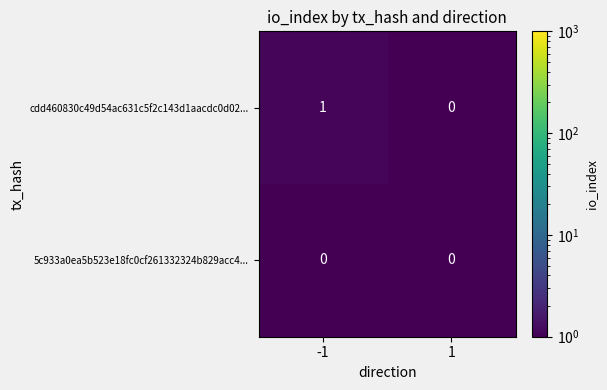

Reading right to left, list all the values displayed in this chart.

cdd460830c49d54ac631c5f2c143d1aacdc0d02...: 1=0	-1=1
5c933a0ea5b523e18fc0cf261332324b829acc4...: 1=0	-1=0